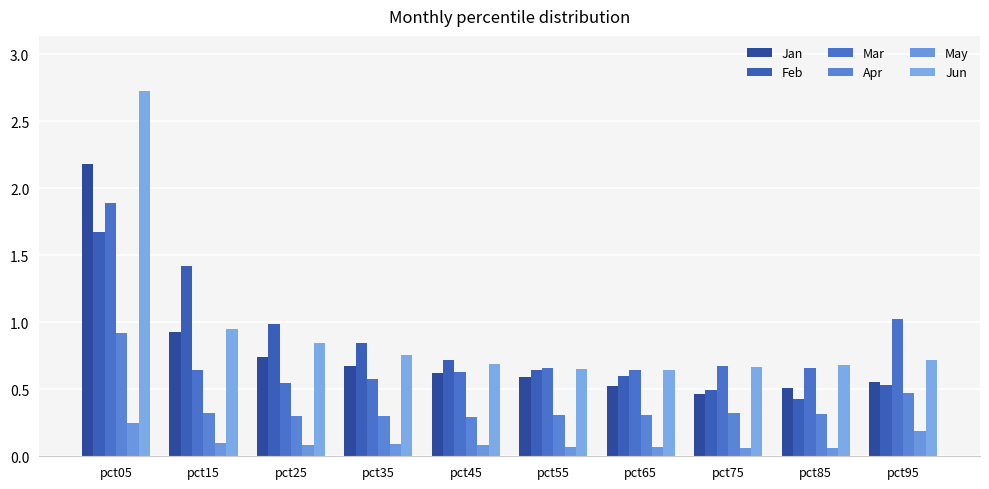

Which series has the largest range (max minus min)?

Jun